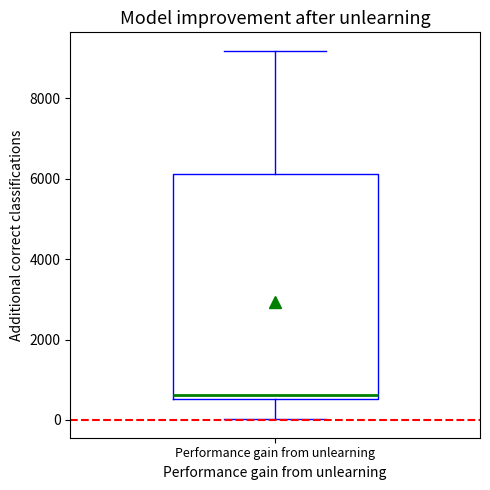

Transcribe this box plot: give where the median line is, the range the box spans, and where the two whiskers end, as read against the y-axis. The values are not printed on the chart, so give them approximately, as read against the axis.

median 600 (just above the box's lower edge), box 600 to 6200, whiskers 0 to 9200